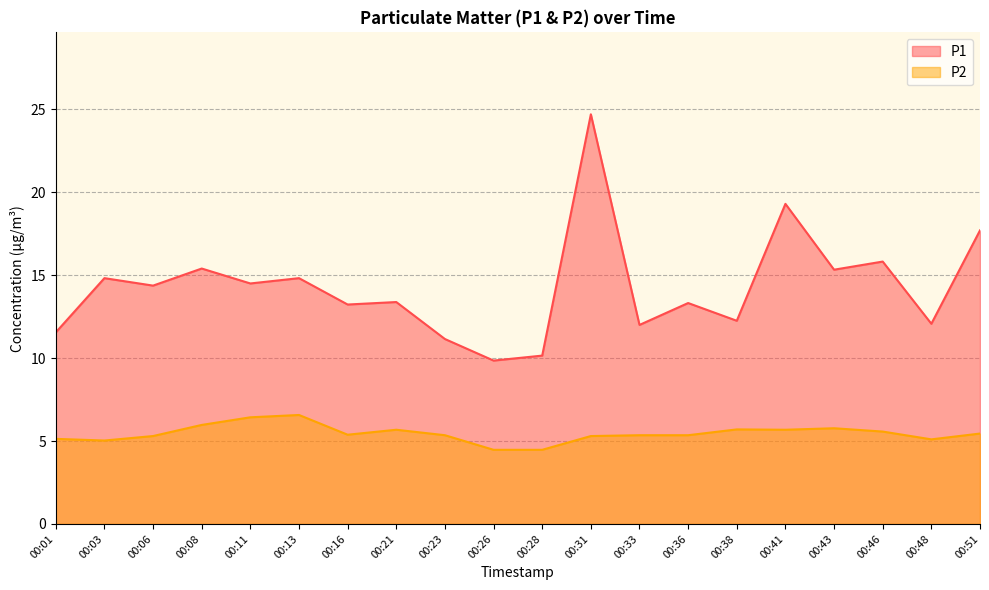

What is the value of the P2 point at the 20th from the left?

5.5